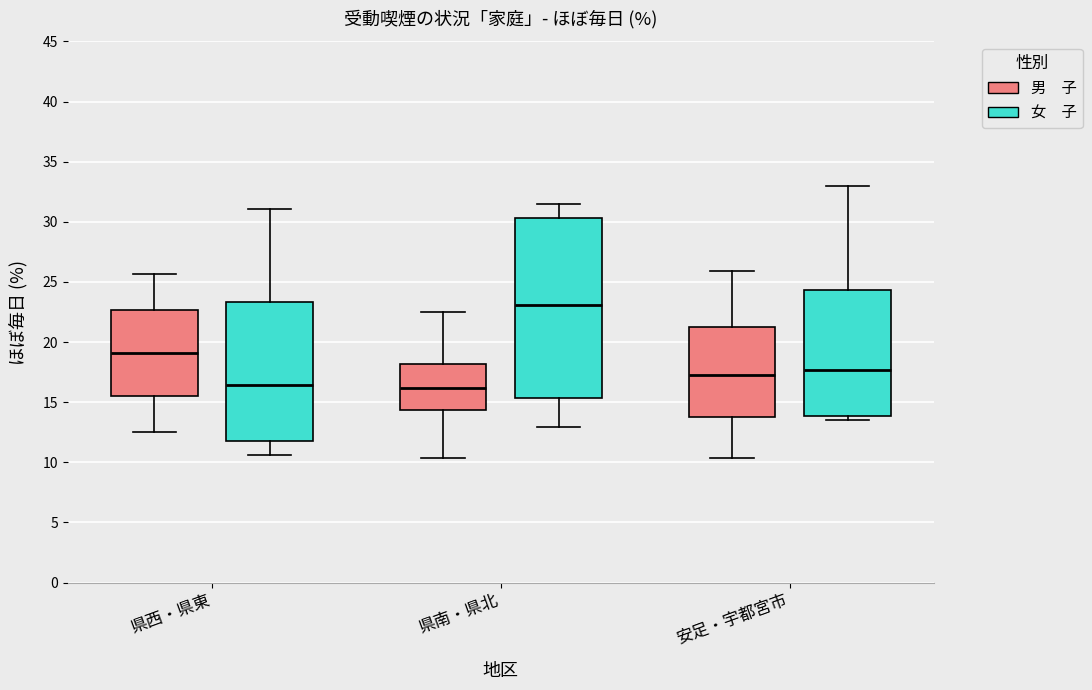

Reading left to right, read every box against the y-axis: the position of its median line, the range the box covers, and the ends of its whiskers. The values are not printed on the chart, so give them approximately, as read against the axis.

県西・県東 (男 子): median 19.0, box 15.5 to 22.5, whiskers 12.5 to 25.5
県西・県東 (女 子): median 16.5, box 12.0 to 23.5, whiskers 10.5 to 31.0
県南・県北 (男 子): median 16.0, box 14.5 to 18.0, whiskers 10.5 to 22.5
県南・県北 (女 子): median 23.0, box 15.5 to 30.5, whiskers 13.0 to 31.5
安足・宇都宮市 (男 子): median 17.5, box 14.0 to 21.5, whiskers 10.5 to 26.0
安足・宇都宮市 (女 子): median 17.5, box 14.0 to 24.5, whiskers 13.5 to 33.0